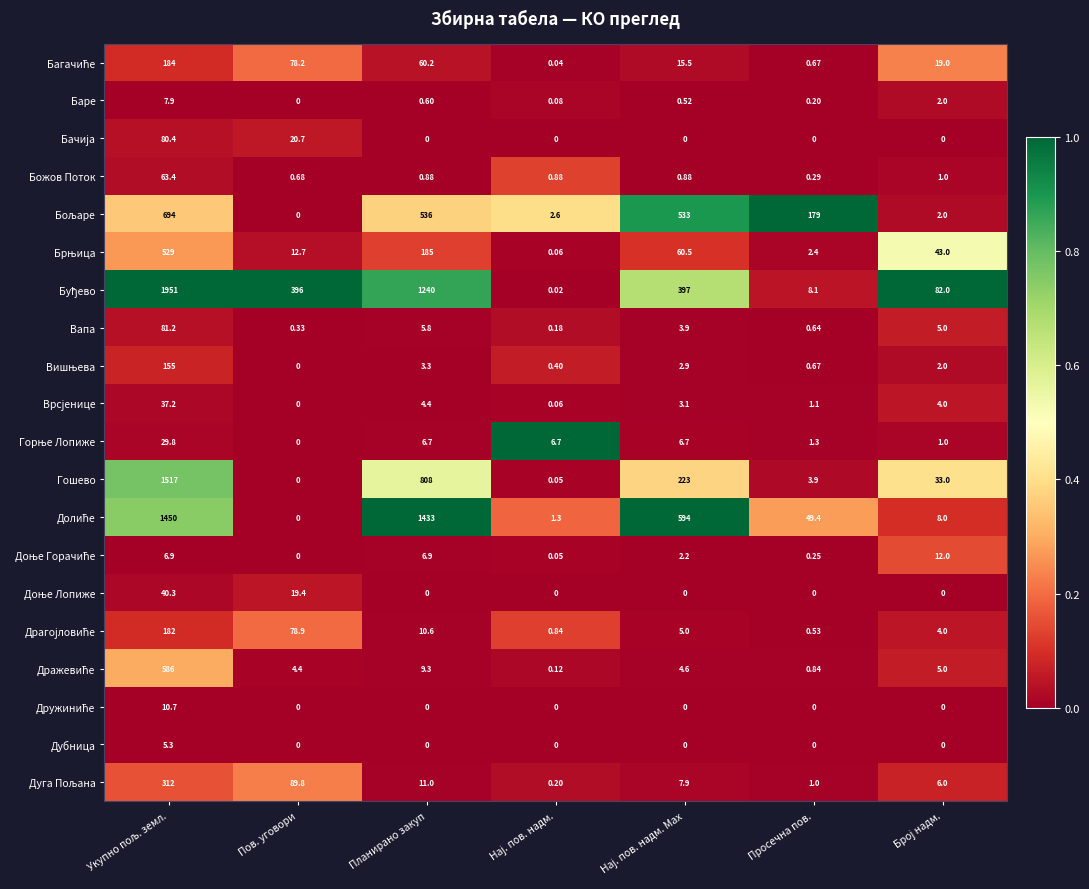

At how many categories does at least one series exceed 0?

7